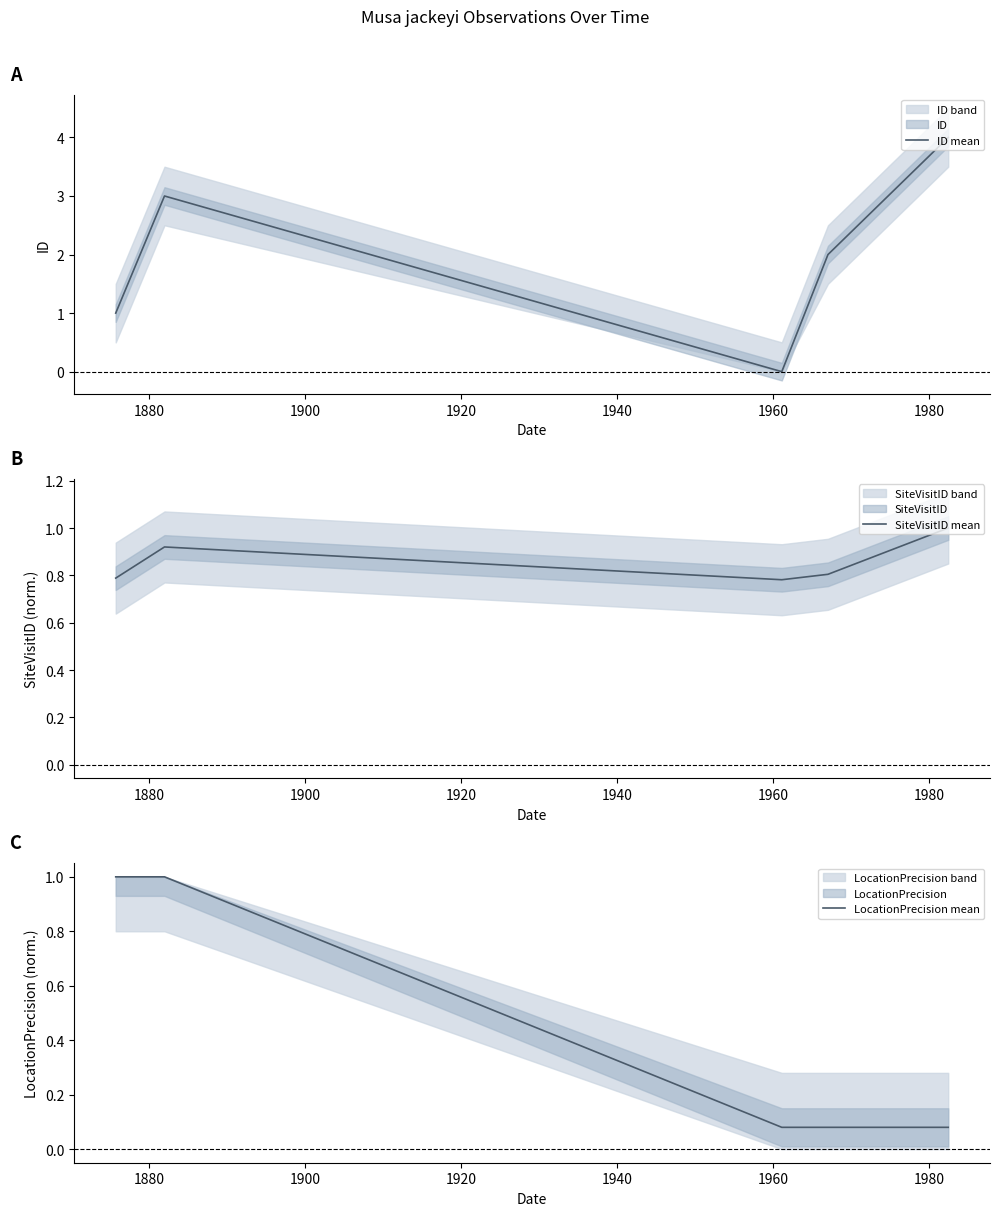

What is the maximum value for ID mean?

4